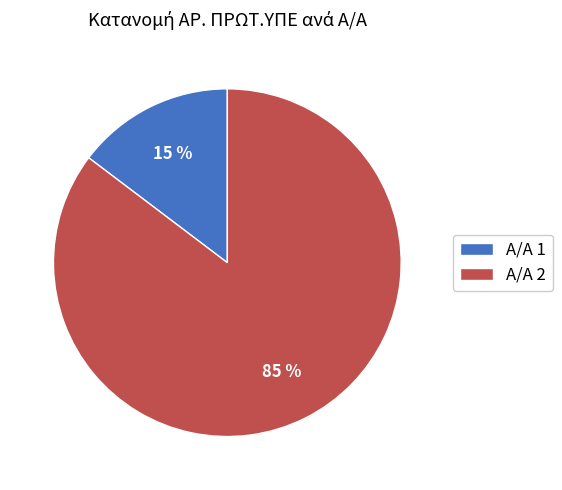

Does Α/Α 2 account for over 50% of the chart?

Yes